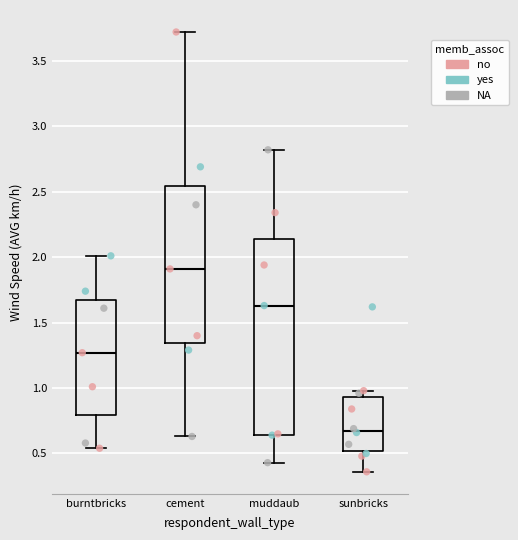

Reading left to right, read every box against the y-axis: the position of its median line, the range the box covers, and the ends of its whiskers. The values are not printed on the chart, so give them approximately, as read against the axis.

burntbricks: median 1.25, box 0.80 to 1.70, whiskers 0.55 to 2.00
cement: median 1.90, box 1.35 to 2.55, whiskers 0.65 to 3.70
muddaub: median 1.65, box 0.65 to 2.15, whiskers 0.45 to 2.80
sunbricks: median 0.70, box 0.50 to 0.95, whiskers 0.35 to 1.00